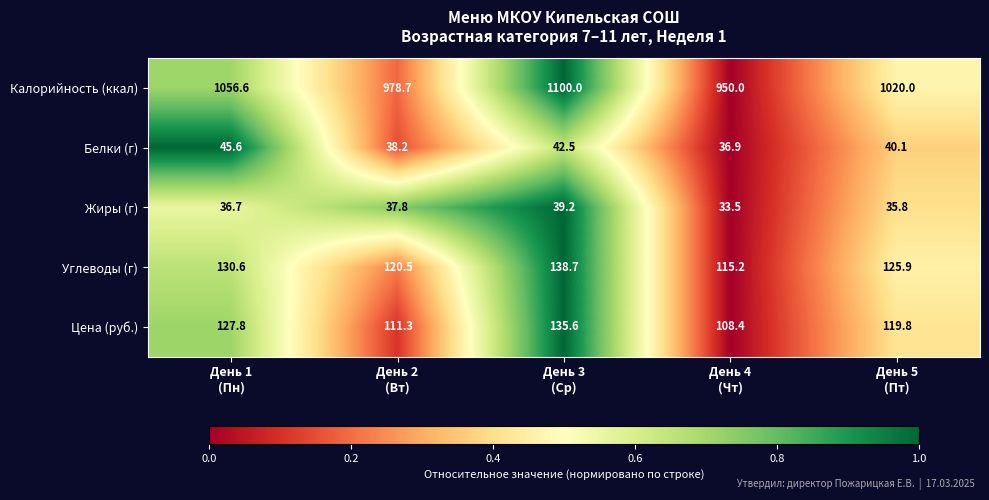

At how many categories does at least one series exceed 160?

5